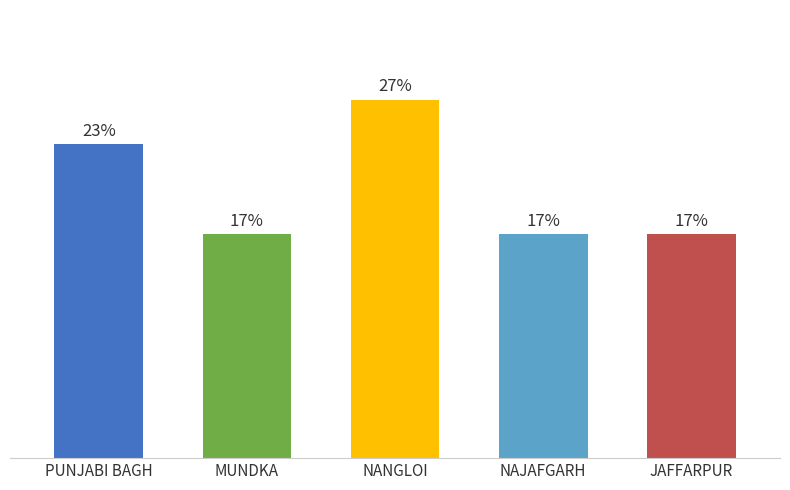

Are the bars grouped side by side (vs. stacked)?

No